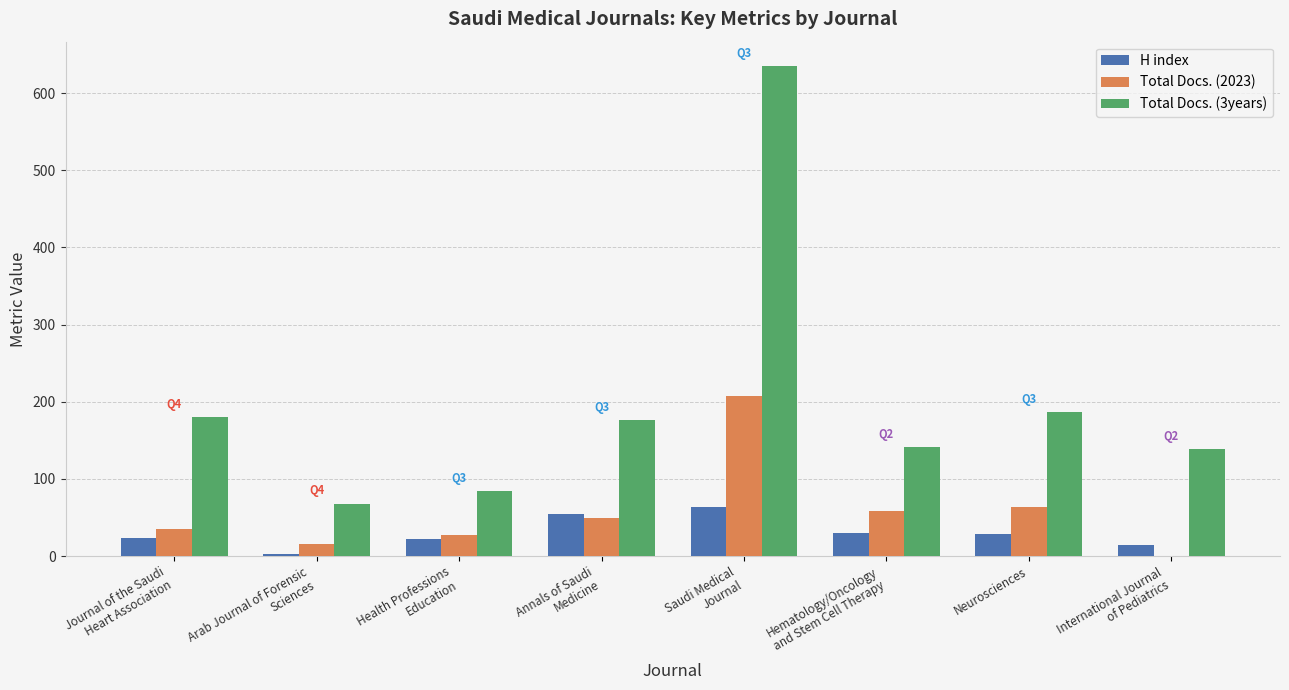

Are the bars horizontal?

No